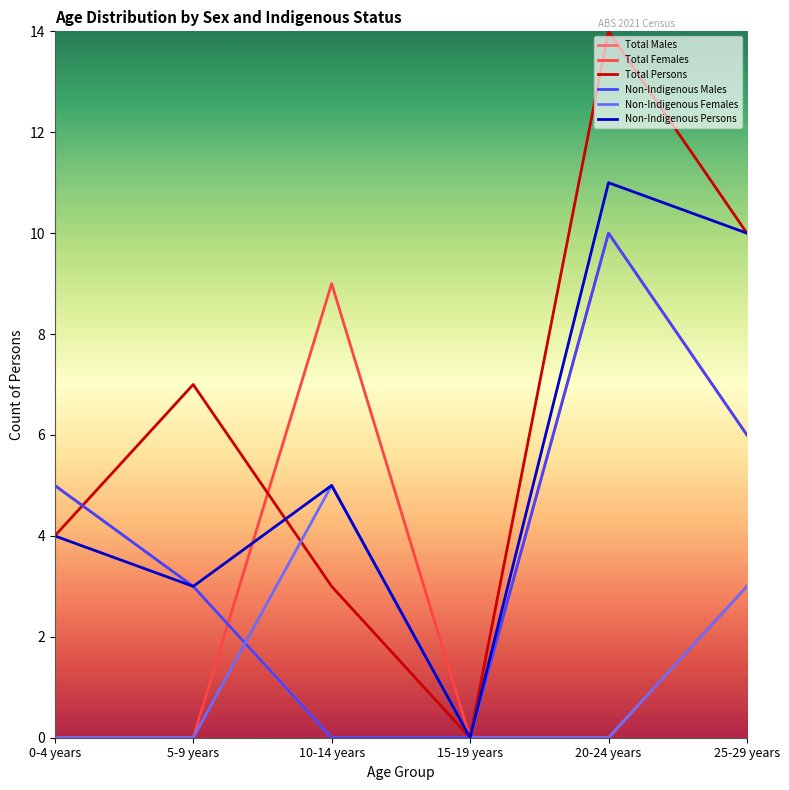

True or false: Non-Indigenous Females and Non-Indigenous Persons cross at least once.

False